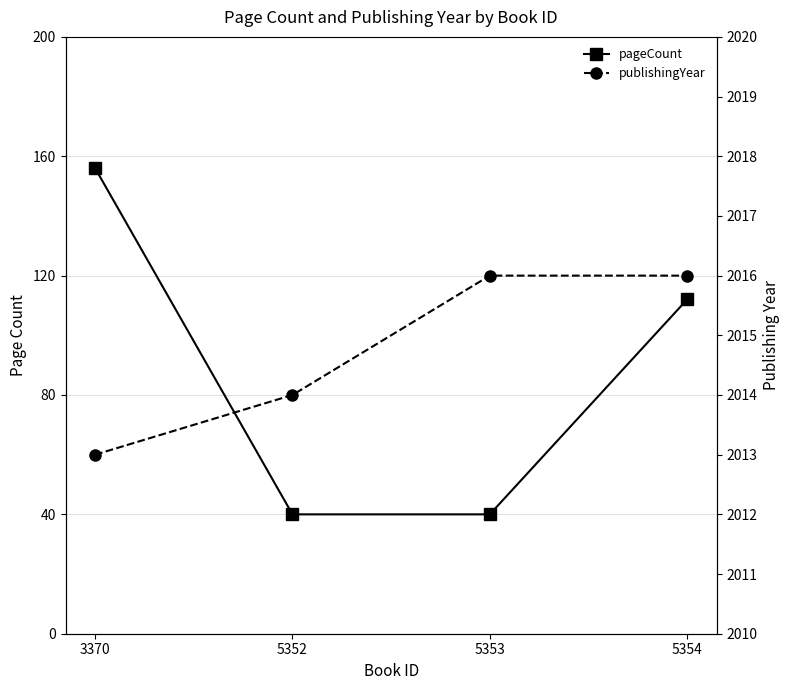

What is the value of the publishingYear point at the 4th from the left?

2016